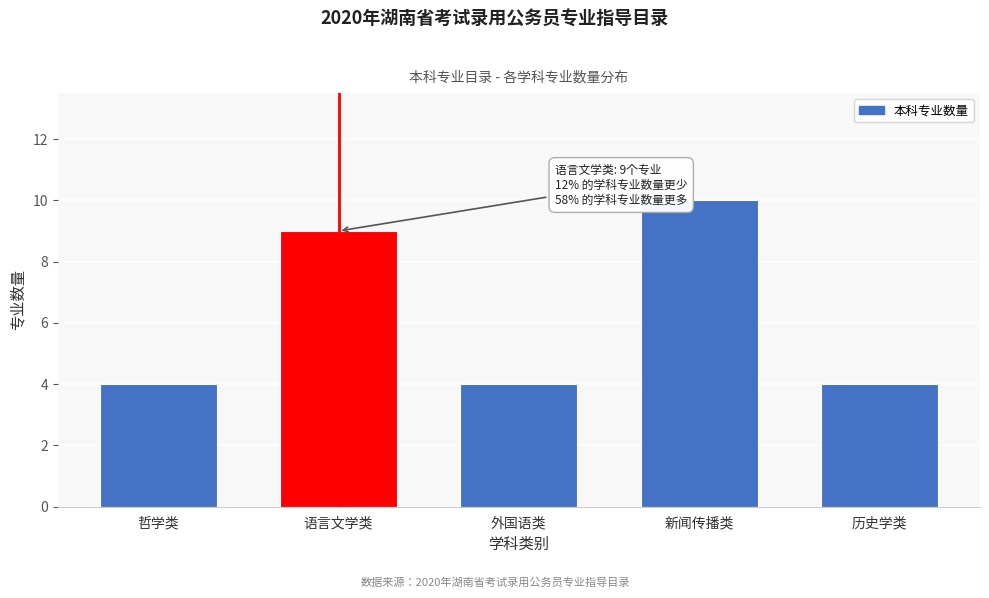

Reading left to right, what are all the values shown in this chart?

哲学类=4	语言文学类=9	外国语类=4	新闻传播类=10	历史学类=4